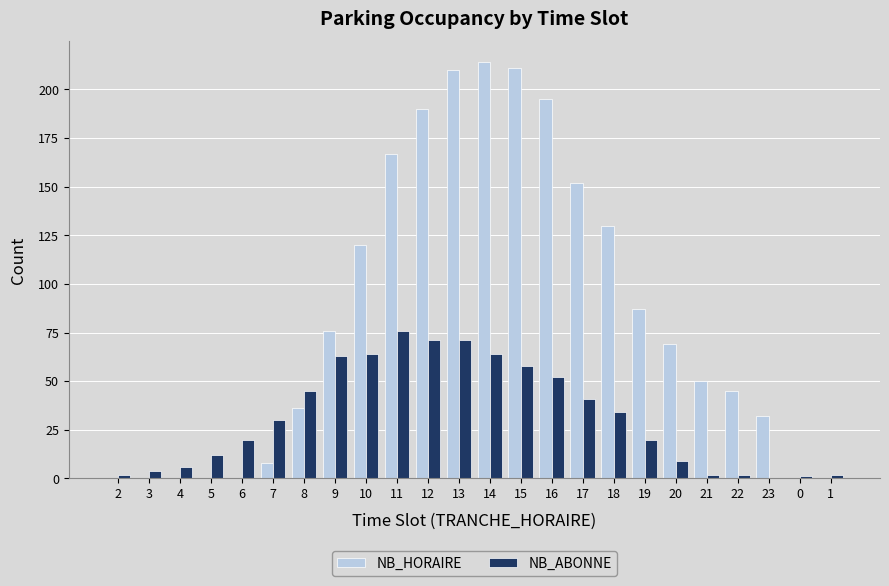

Which series has the largest total across all categories?

NB_HORAIRE